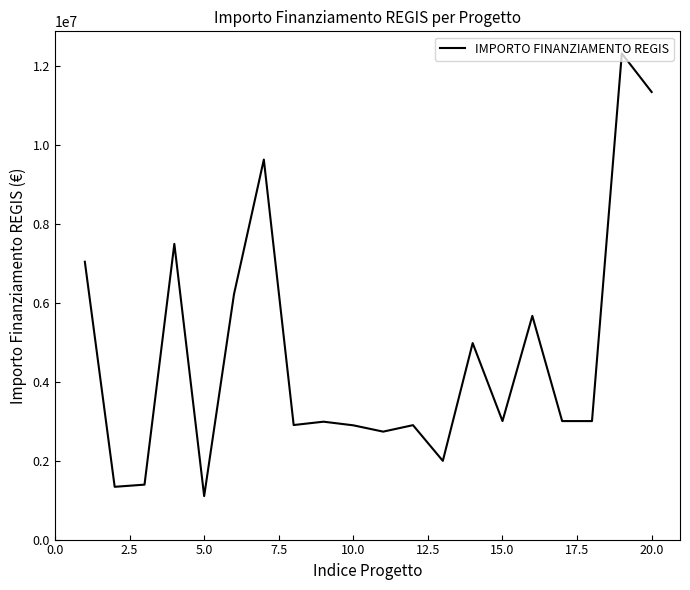

What is the maximum value shown in the chart?

12307340.0